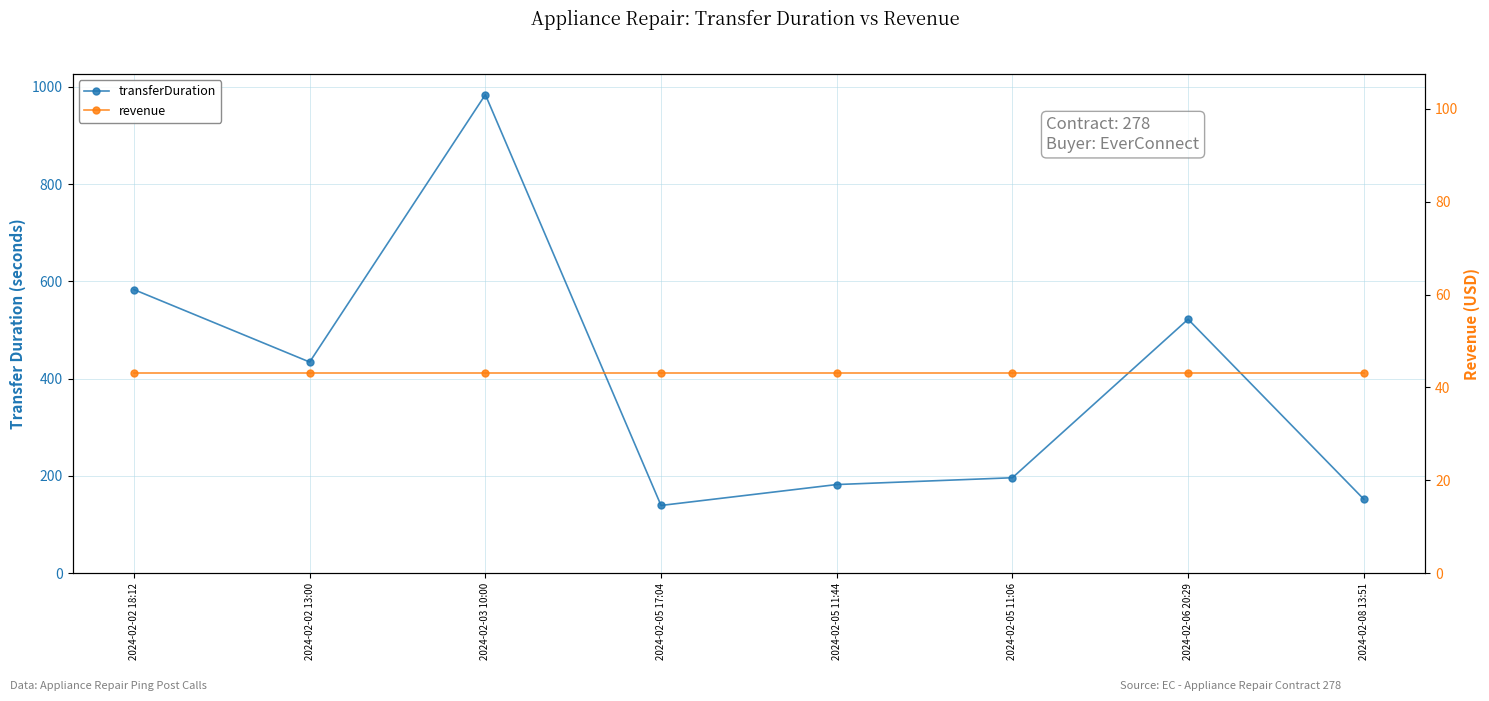

The value of revenue at 2024-02-08 13:51 is 43. True or false?

True